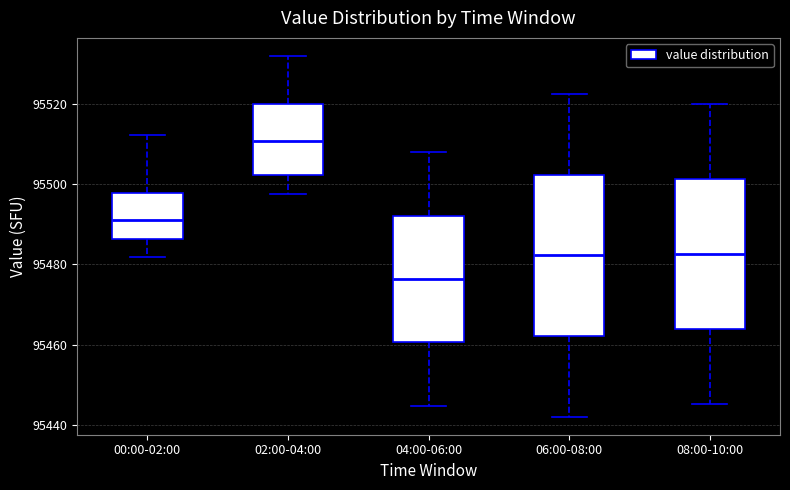

Where does the upper whisker of the box for 02:00-04:00 end on the y-axis? The values are not printed on the chart, so give them approximately, as read against the axis.

95532